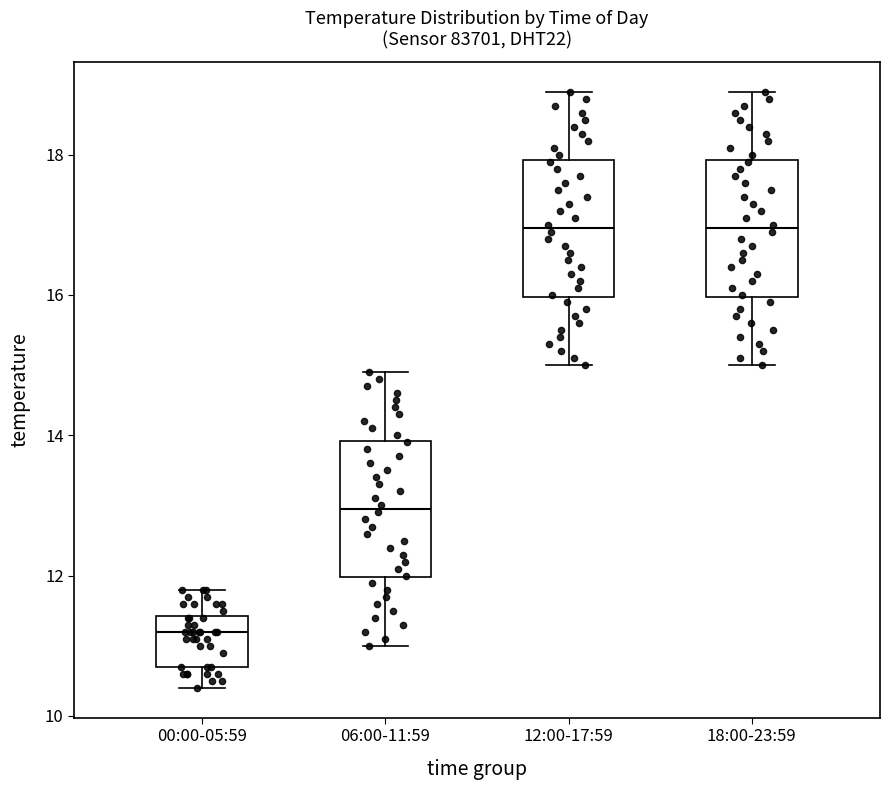

Where does the upper whisker of the box for 18:00-23:59 end on the y-axis? The values are not printed on the chart, so give them approximately, as read against the axis.

19.0